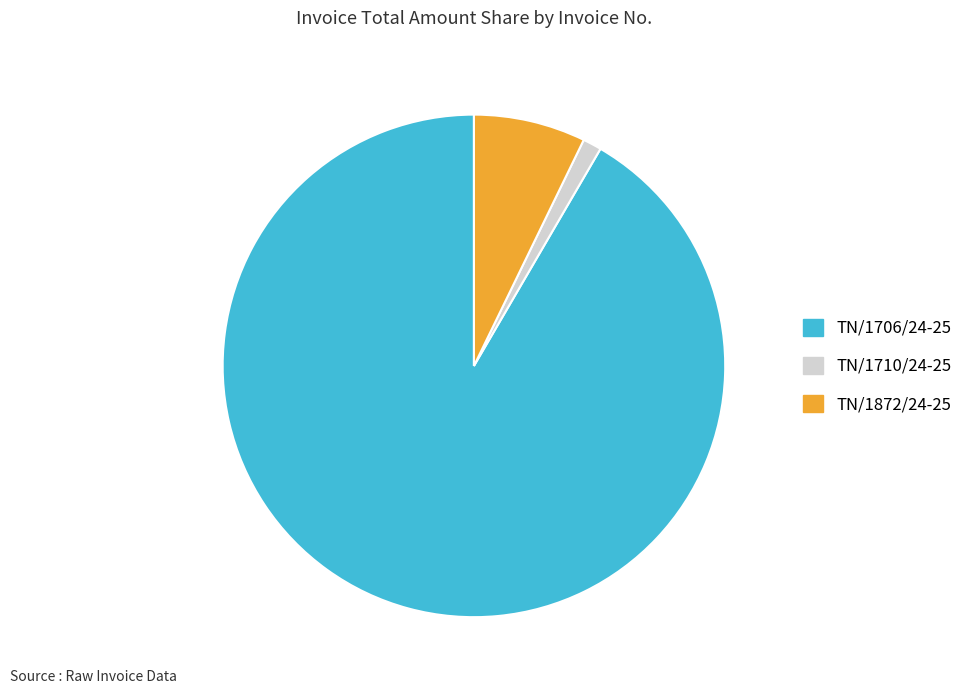

What is the ratio of the value at TN/1872/24-25 to the value at TN/1710/24-25?

6.0